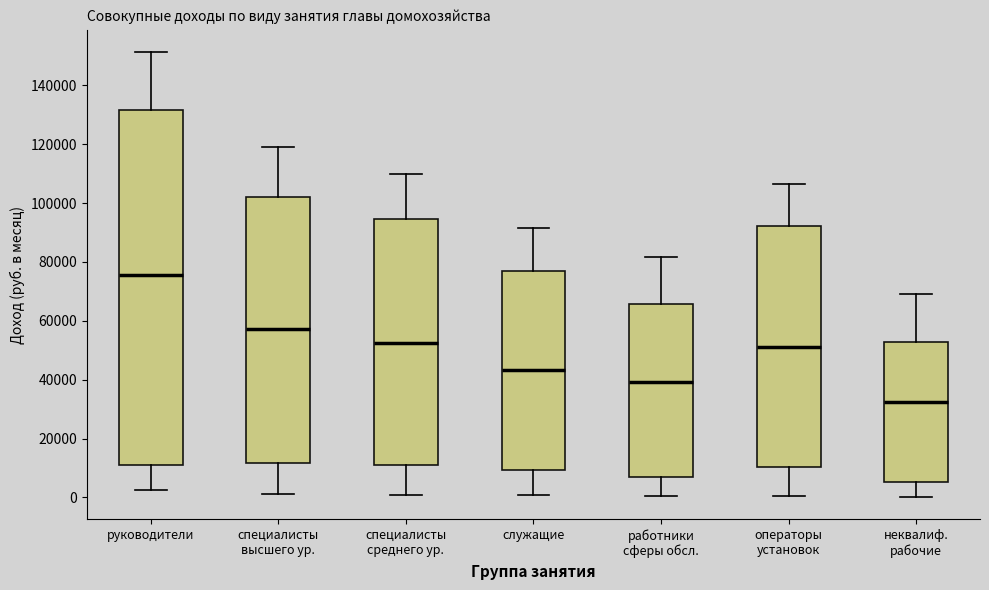

Which box has the lowest median line?

неквалиф. рабочие